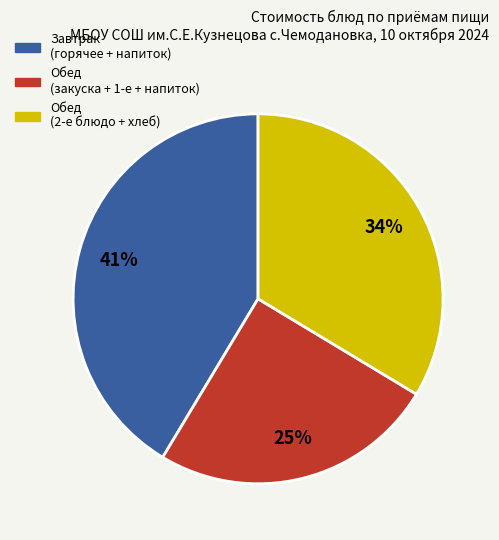

To the nearest percent, what is the average slice percentage?

33%